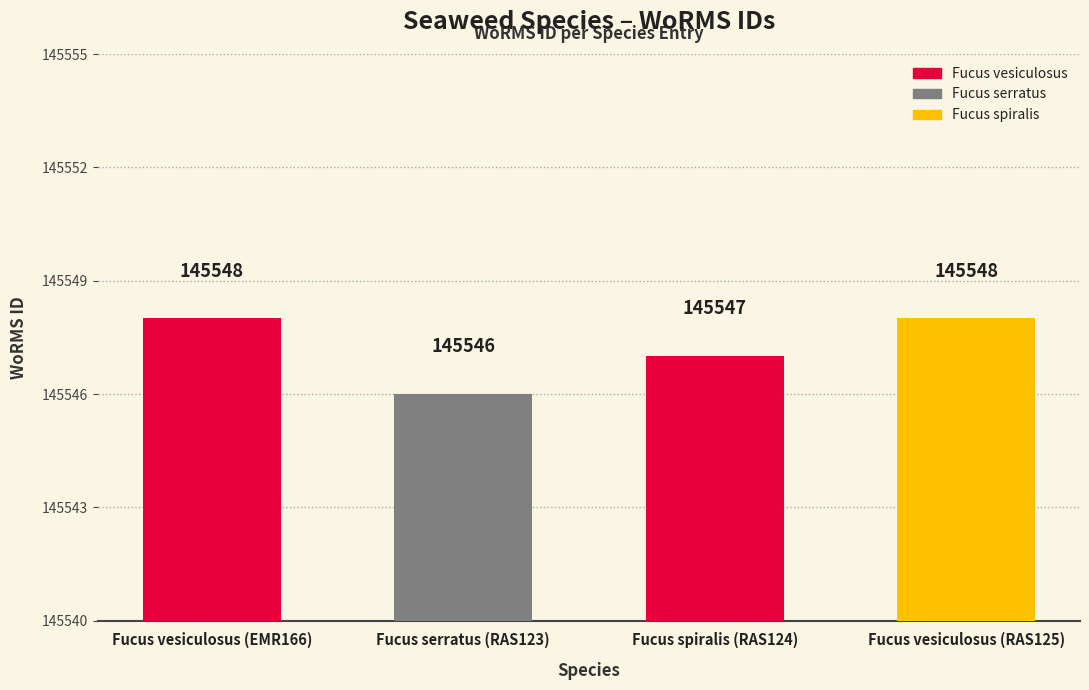

What position from the left is Fucus vesiculosus (EMR166)?

1